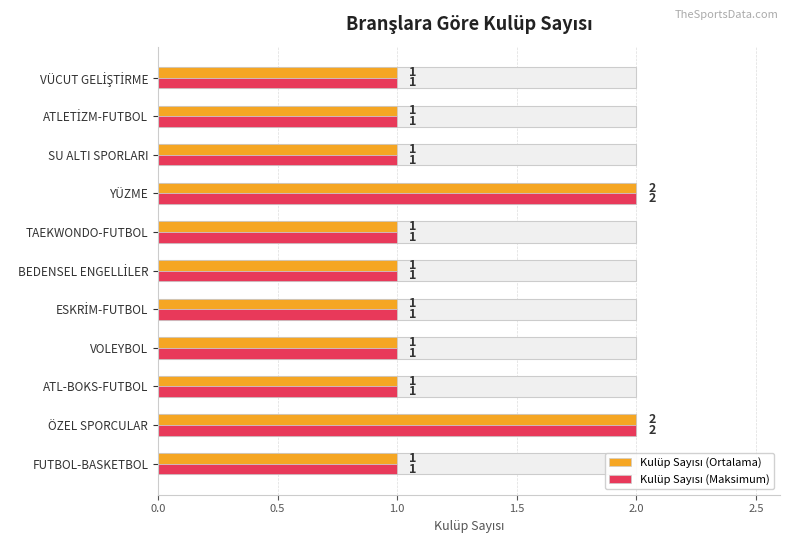

What is the difference between the maximum and minimum values in the Kulüp Sayısı (Maksimum) series?

1